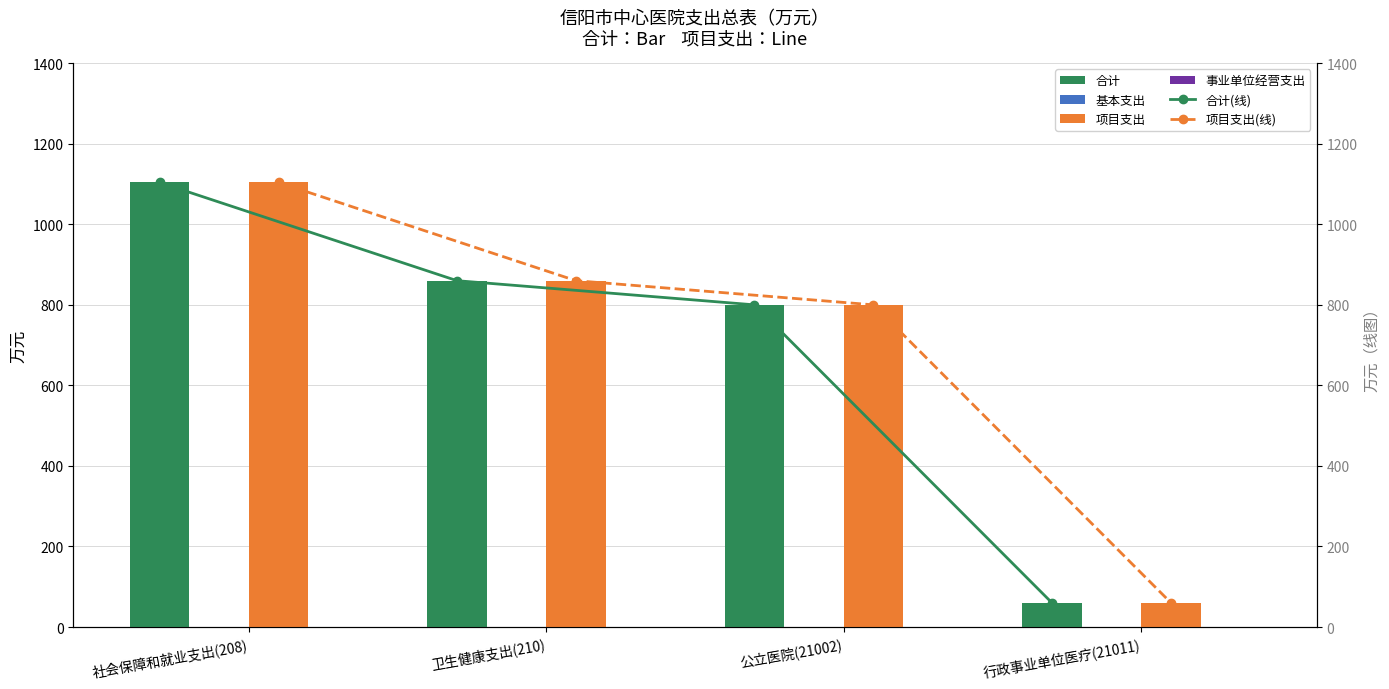

How many groups of bars are there?

4